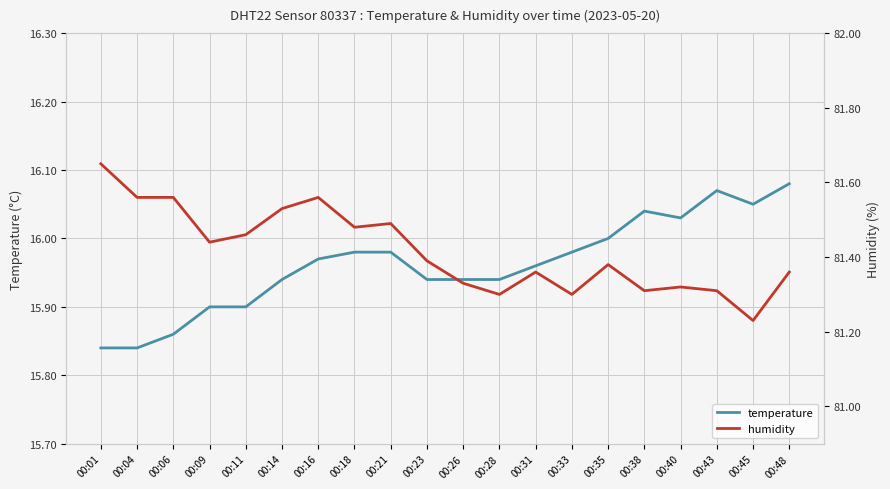

In humidity, how many points are lower than both neighbors (excluding endpoints)?

6